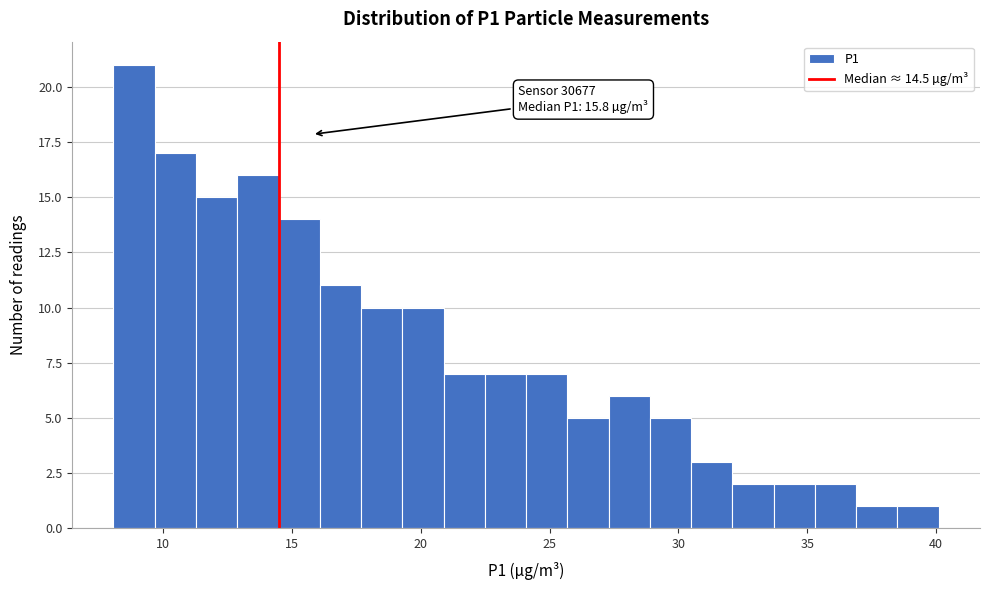

Read against the x-axis, roughly where is the centre of the tallest bar?

9.0